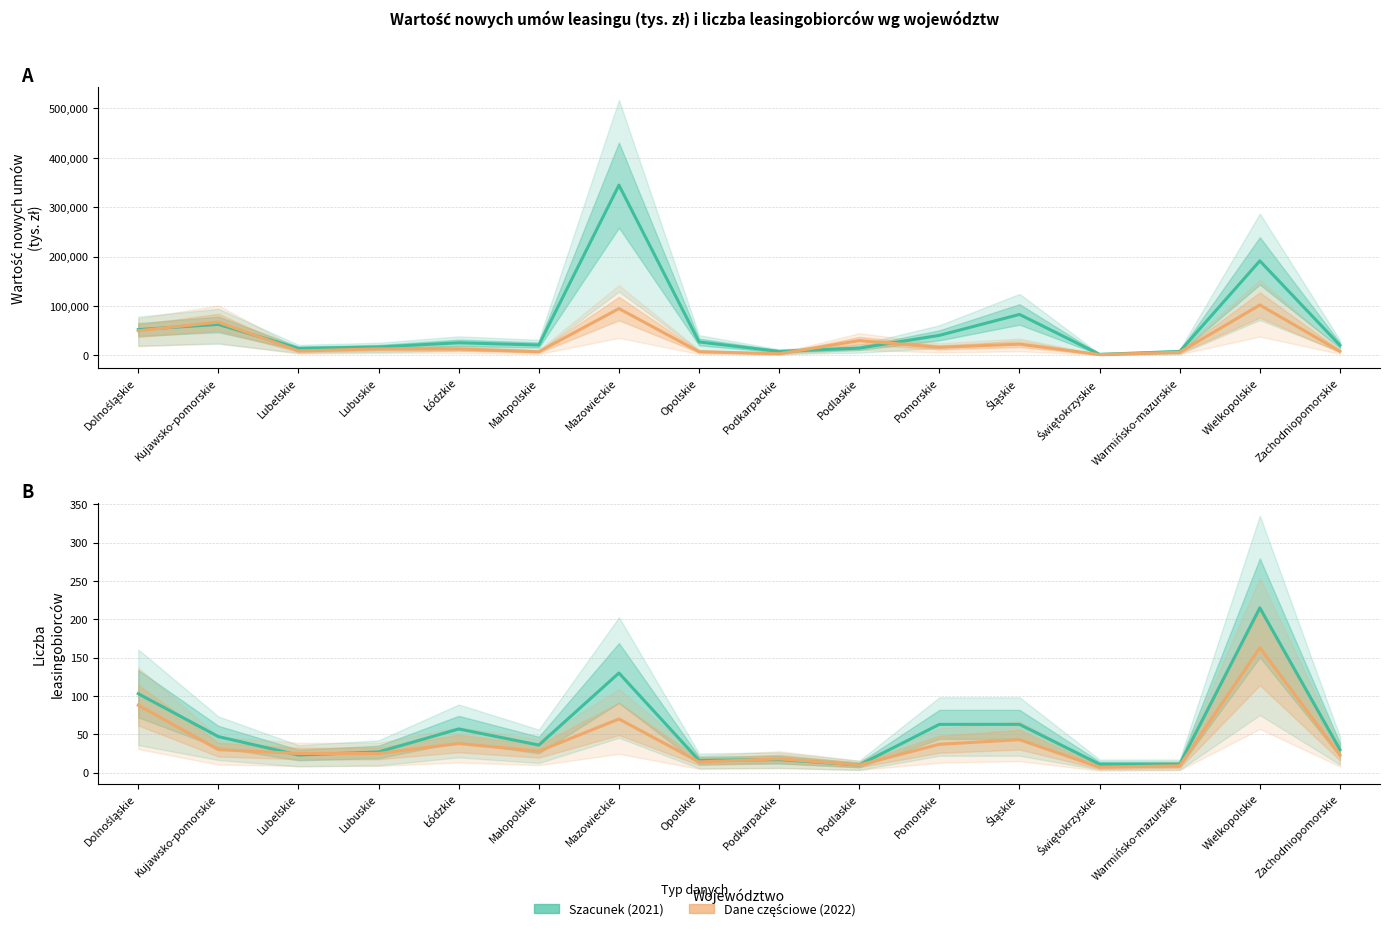

What position from the right is Lubuskie?

13